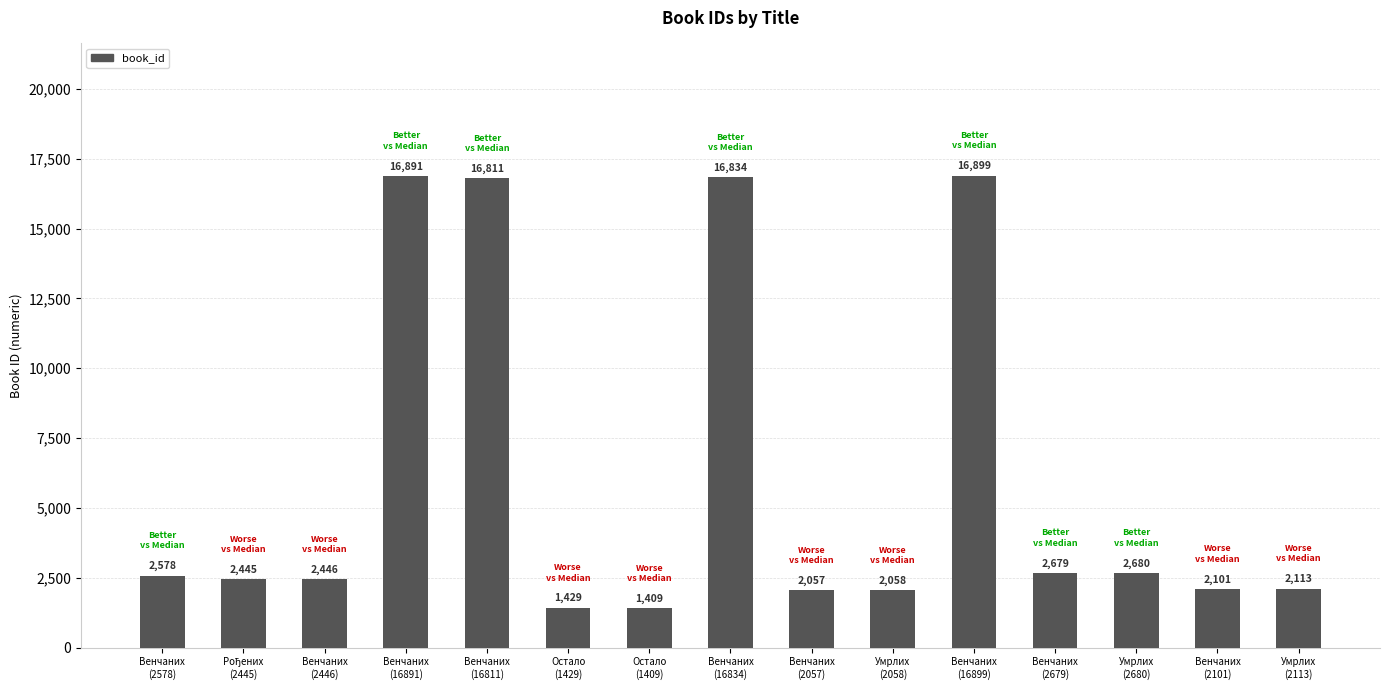

What is the change in value from Венчаних
(2057) to Умрлих
(2058)?

+1